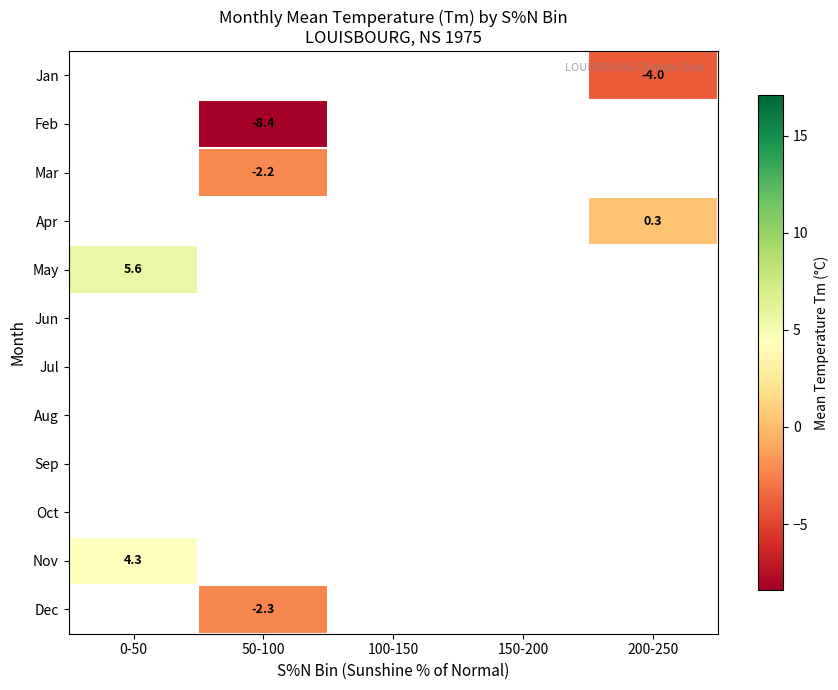

At which category does the chart reach its peak across all series?

0-50